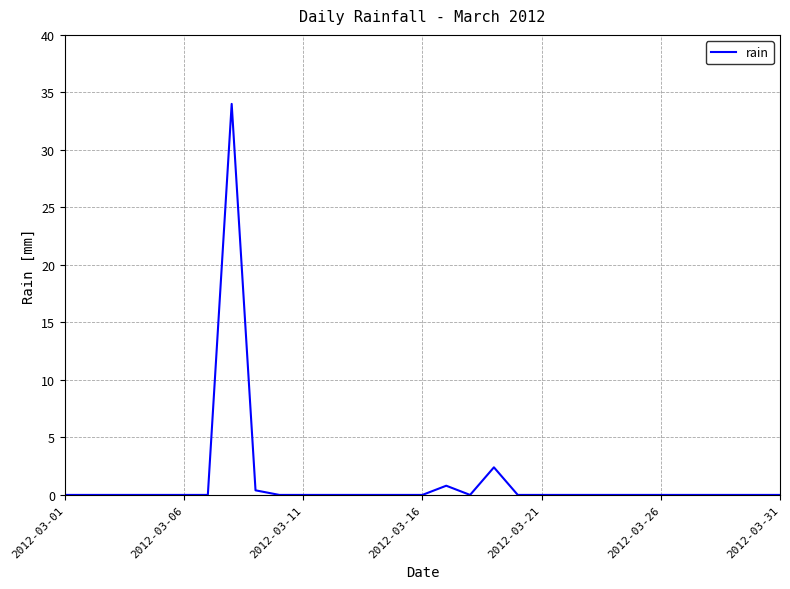

What is the greatest value displayed?

34.0